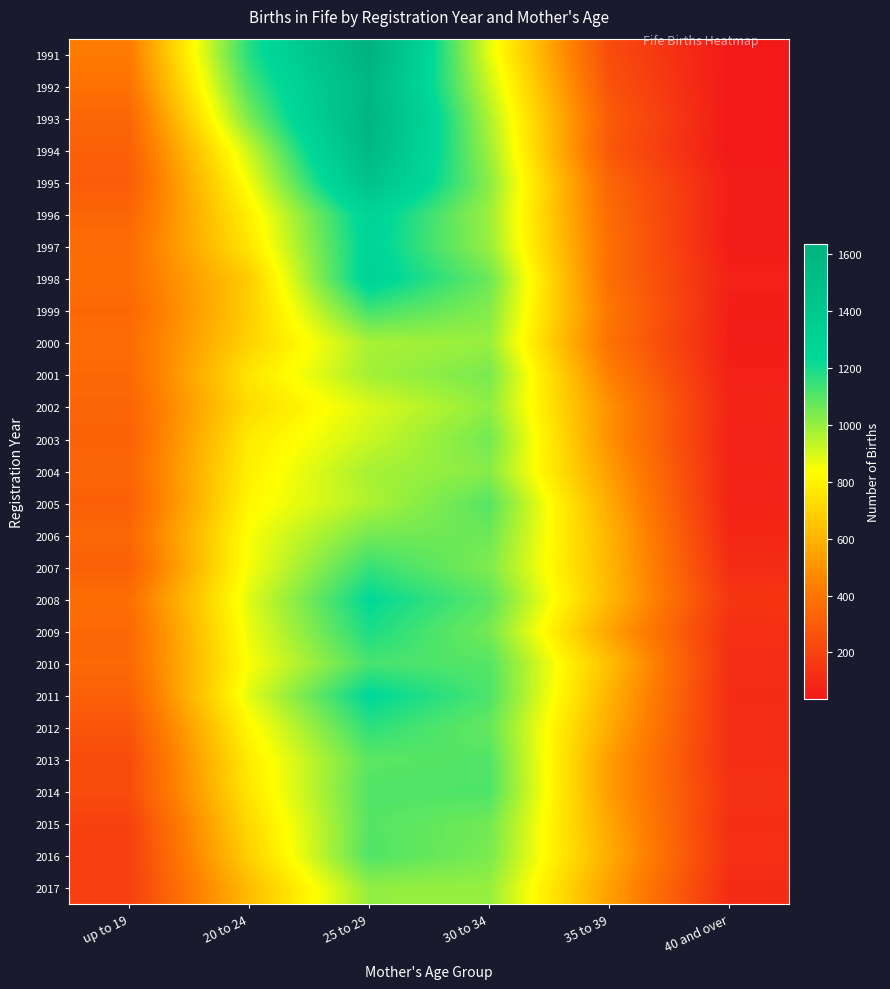

Reading left to right, transcribe all the data shown in this chart.

1991: up to 19=419	20 to 24=1175	25 to 29=1636	30 to 34=876	35 to 39=239	40 and over=40
1992: up to 19=385	20 to 24=1118	25 to 29=1573	30 to 34=919	35 to 39=265	40 and over=38
1993: up to 19=337	20 to 24=1040	25 to 29=1599	30 to 34=963	35 to 39=298	40 and over=39
1994: up to 19=316	20 to 24=919	25 to 29=1559	30 to 34=987	35 to 39=284	40 and over=36
1995: up to 19=300	20 to 24=853	25 to 29=1464	30 to 34=1020	35 to 39=335	40 and over=61
1996: up to 19=336	20 to 24=790	25 to 29=1288	30 to 34=990	35 to 39=356	40 and over=57
1997: up to 19=365	20 to 24=756	25 to 29=1271	30 to 34=998	35 to 39=373	40 and over=54
1998: up to 19=372	20 to 24=677	25 to 29=1288	30 to 34=1067	35 to 39=370	40 and over=71
1999: up to 19=346	20 to 24=681	25 to 29=1130	30 to 34=1030	35 to 39=401	40 and over=62
2000: up to 19=363	20 to 24=698	25 to 29=971	30 to 34=997	35 to 39=384	40 and over=59
2001: up to 19=347	20 to 24=757	25 to 29=980	30 to 34=1047	35 to 39=436	40 and over=69
2002: up to 19=332	20 to 24=726	25 to 29=895	30 to 34=1010	35 to 39=490	40 and over=83
2003: up to 19=318	20 to 24=774	25 to 29=921	30 to 34=1057	35 to 39=490	40 and over=74
2004: up to 19=336	20 to 24=790	25 to 29=974	30 to 34=1024	35 to 39=530	40 and over=80
2005: up to 19=311	20 to 24=812	25 to 29=962	30 to 34=1100	35 to 39=568	40 and over=77
2006: up to 19=343	20 to 24=843	25 to 29=1054	30 to 34=1064	35 to 39=599	40 and over=94
2007: up to 19=314	20 to 24=850	25 to 29=1149	30 to 34=1038	35 to 39=608	40 and over=116
2008: up to 19=373	20 to 24=885	25 to 29=1235	30 to 34=1092	35 to 39=615	40 and over=148
2009: up to 19=346	20 to 24=866	25 to 29=1191	30 to 34=1052	35 to 39=550	40 and over=126
2010: up to 19=349	20 to 24=842	25 to 29=1124	30 to 34=1102	35 to 39=634	40 and over=121
2011: up to 19=313	20 to 24=880	25 to 29=1244	30 to 34=1116	35 to 39=598	40 and over=116
2012: up to 19=270	20 to 24=817	25 to 29=1163	30 to 34=1076	35 to 39=571	40 and over=120
2013: up to 19=240	20 to 24=777	25 to 29=1093	30 to 34=1108	35 to 39=530	40 and over=121
2014: up to 19=239	20 to 24=761	25 to 29=1109	30 to 34=1113	35 to 39=531	40 and over=136
2015: up to 19=195	20 to 24=717	25 to 29=1103	30 to 34=1058	35 to 39=558	40 and over=123
2016: up to 19=187	20 to 24=690	25 to 29=1110	30 to 34=1045	35 to 39=577	40 and over=129
2017: up to 19=188	20 to 24=625	25 to 29=1006	30 to 34=999	35 to 39=537	40 and over=110